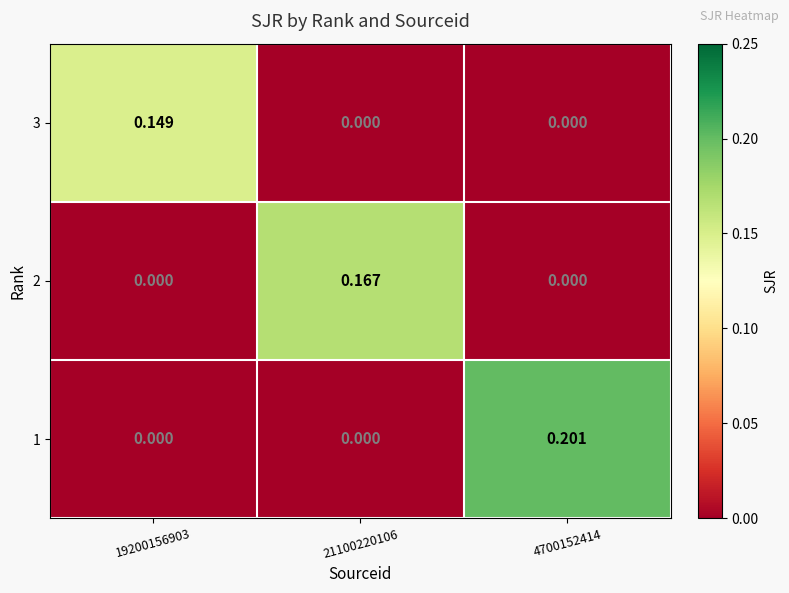

Is the value of 3 at 4700152414 greater than the value of 1 at 4700152414?

No